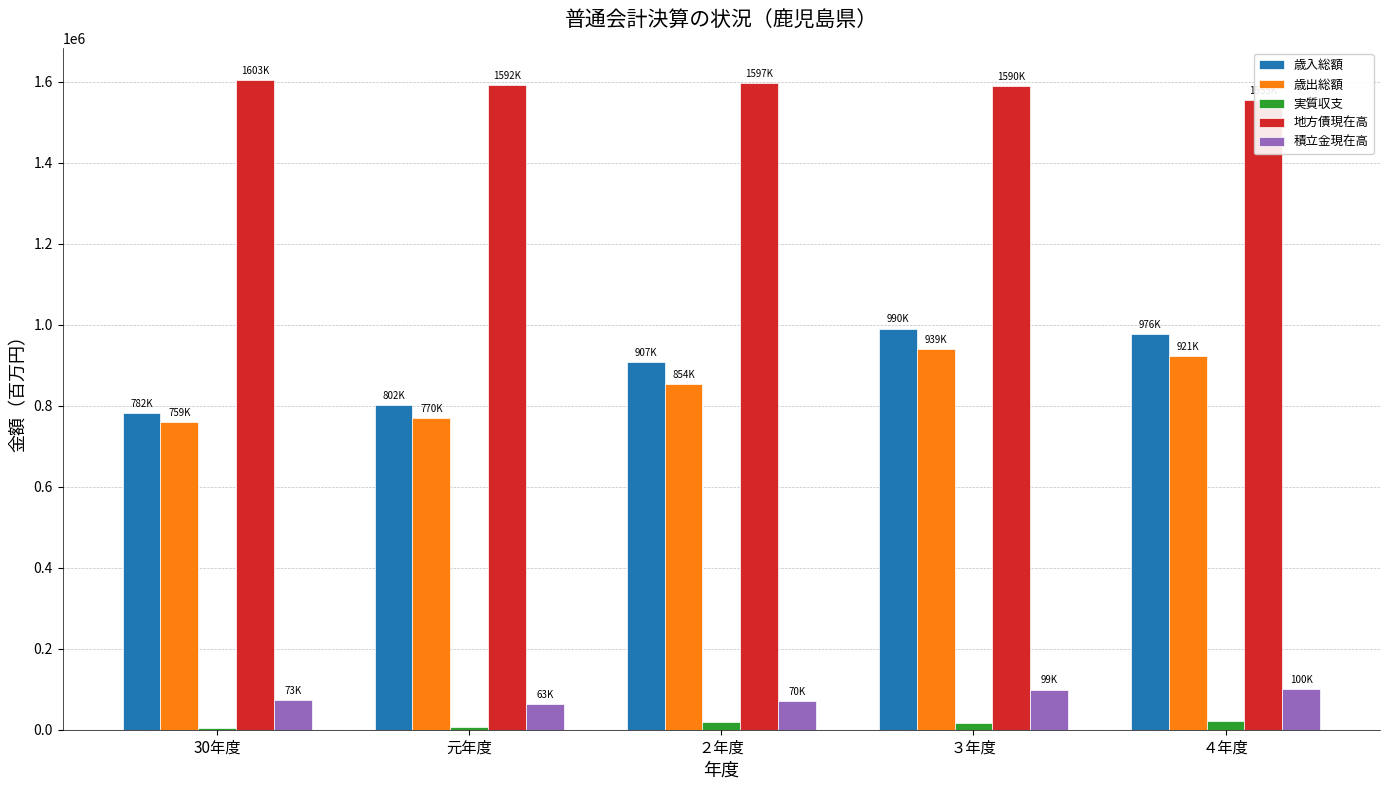

What position from the left is ２年度?

3